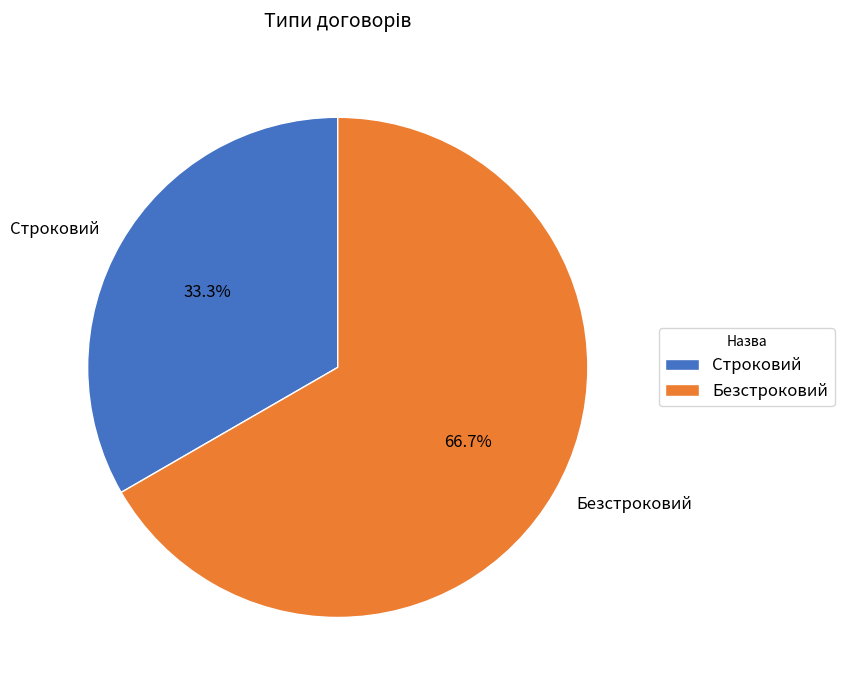

Does Строковий account for over 50% of the chart?

No